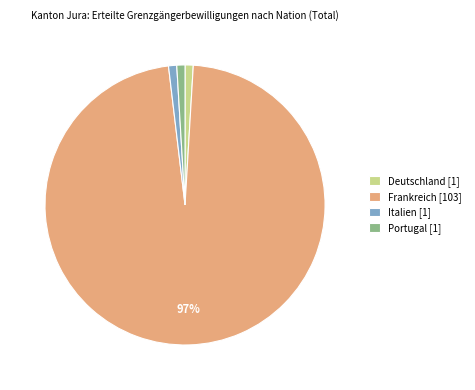

True or false: Italien [1] accounts for 1% of the total.

True